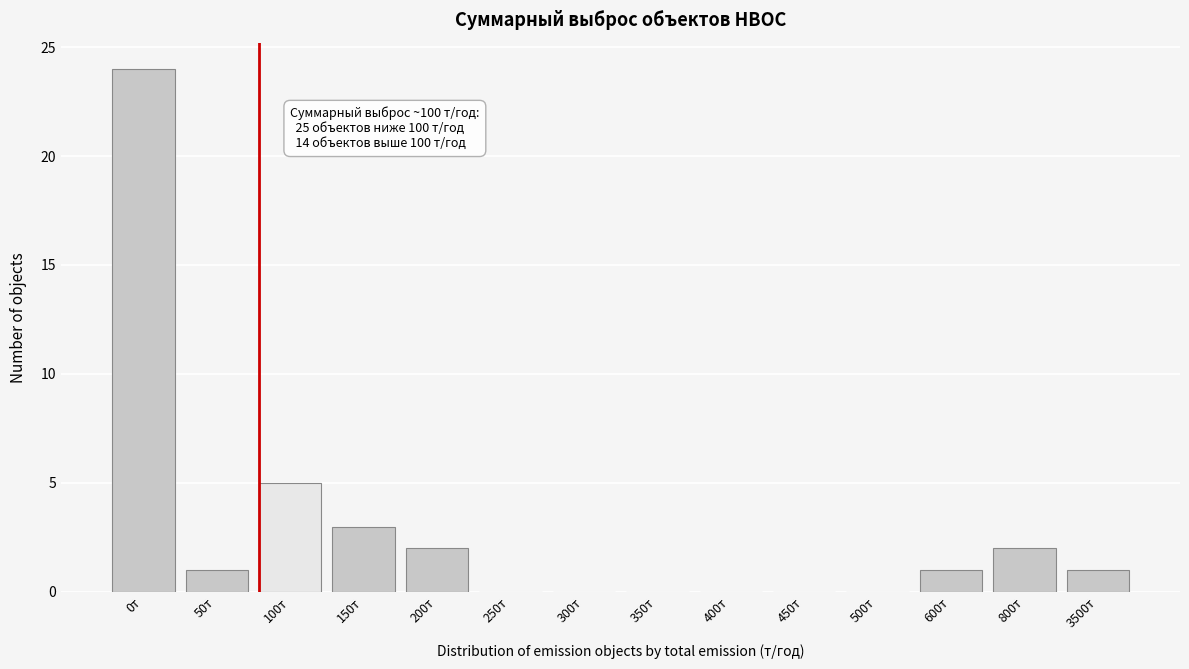

Reading left to right, what are all the values shown in this chart?

0т=24	50т=1	100т=5	150т=3	200т=2	250т=0	300т=0	350т=0	400т=0	450т=0	500т=0	600т=1	800т=2	3500т=1